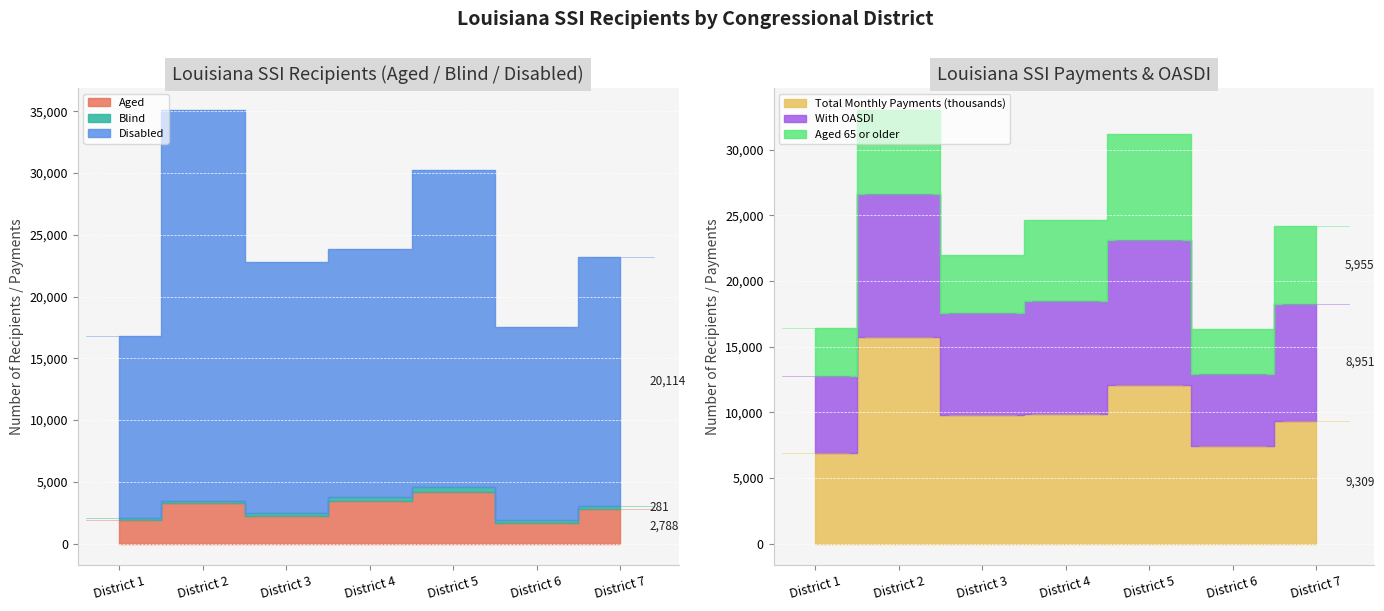

What is the difference between the maximum and second lowest values in the Aged 65 or older series?

4331